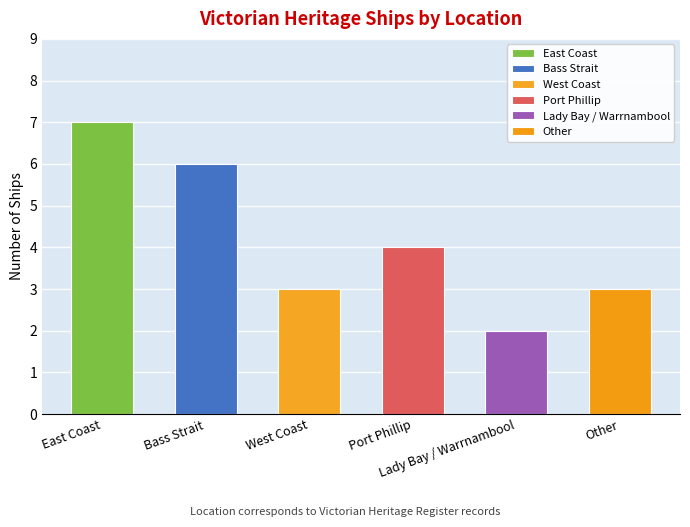

Rank the categories by value from lowest to highest.

Lady Bay / Warrnambool, West Coast, Other, Port Phillip, Bass Strait, East Coast